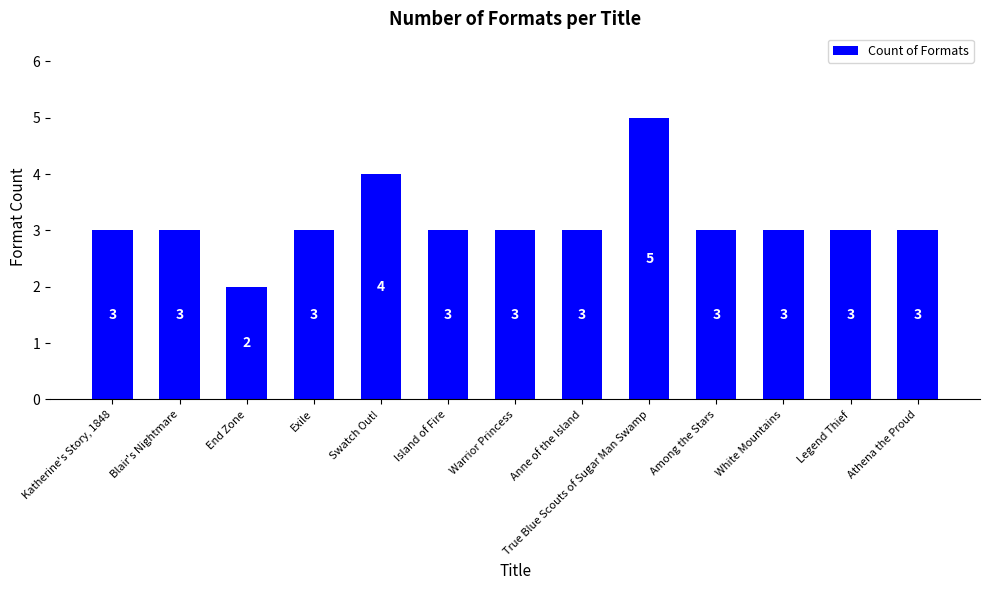

What value does the data have at Among the Stars?

3